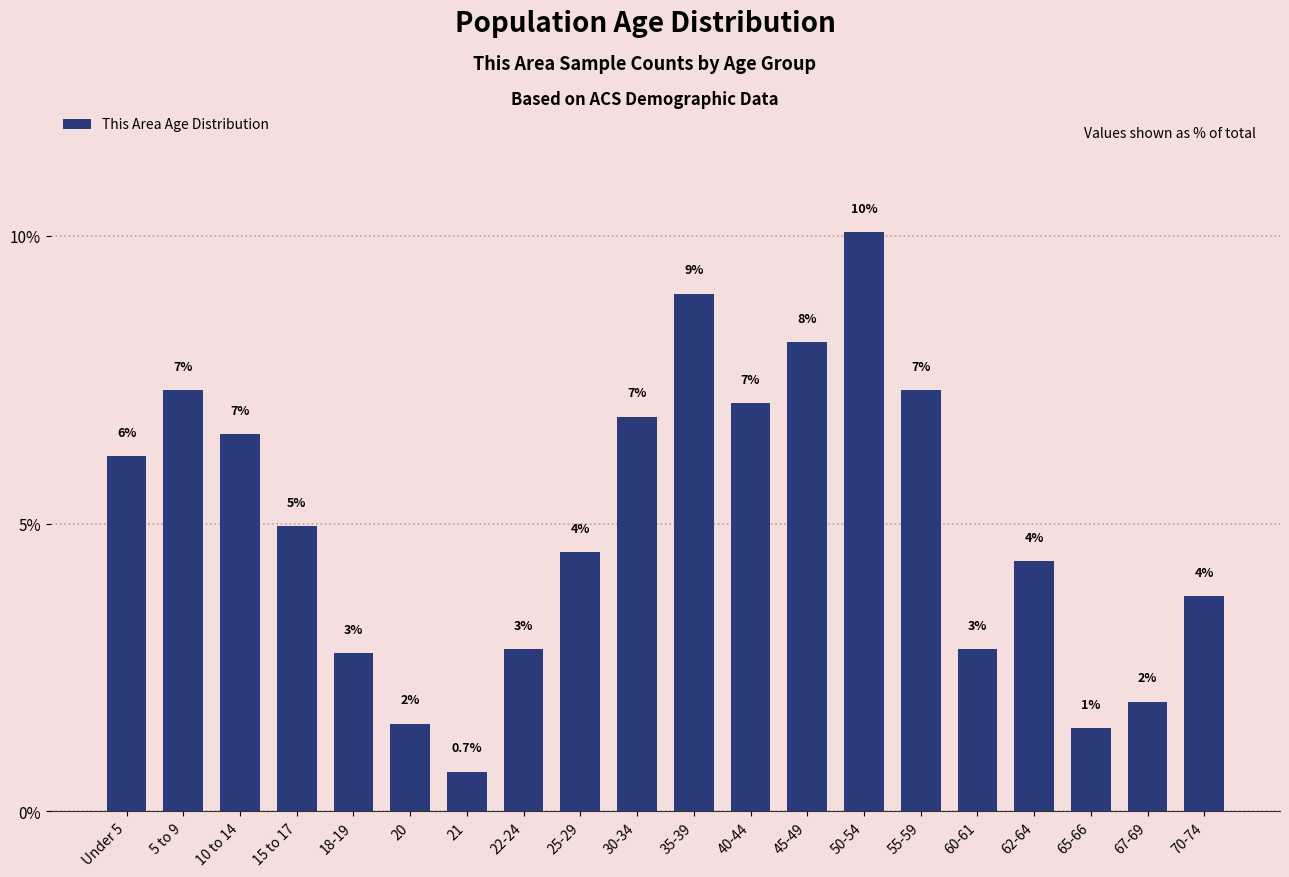

Are the bars horizontal?

No